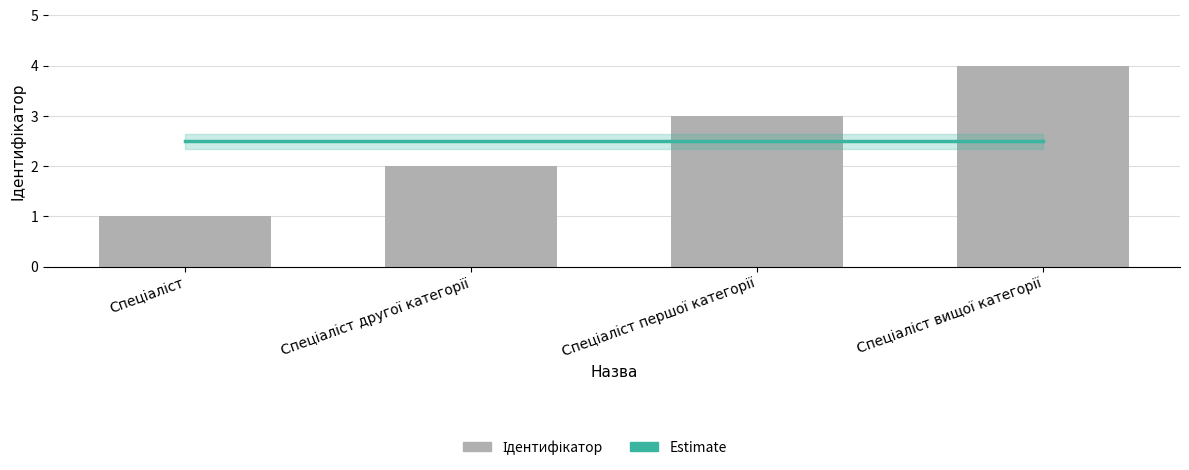

How many categories are shown in the chart?

4